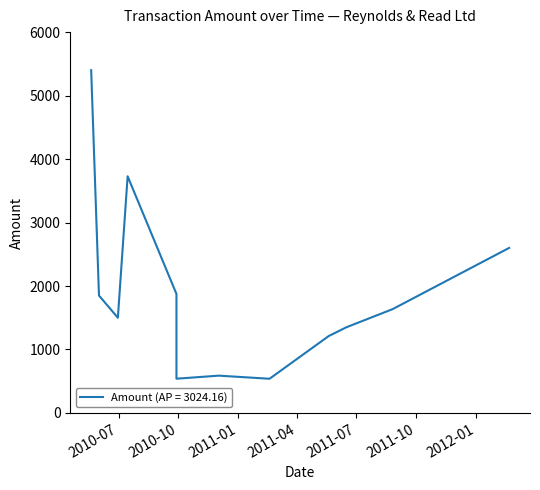

Approximately how many times larger is the value at 2011-08-26 compared to 2010-07-15?

0.4